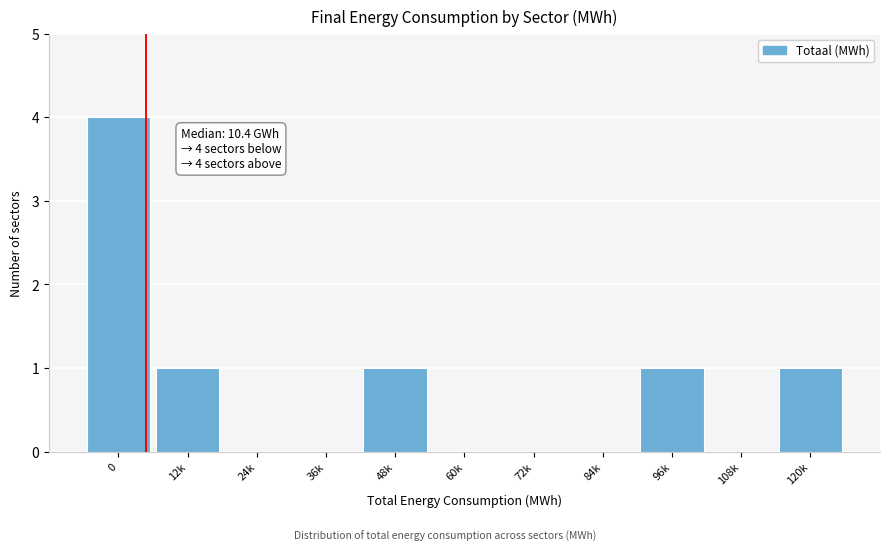

Reading left to right, list all the values displayed in this chart.

0=4	12k=1	24k=0	36k=0	48k=1	60k=0	72k=0	84k=0	96k=1	108k=0	120k=1